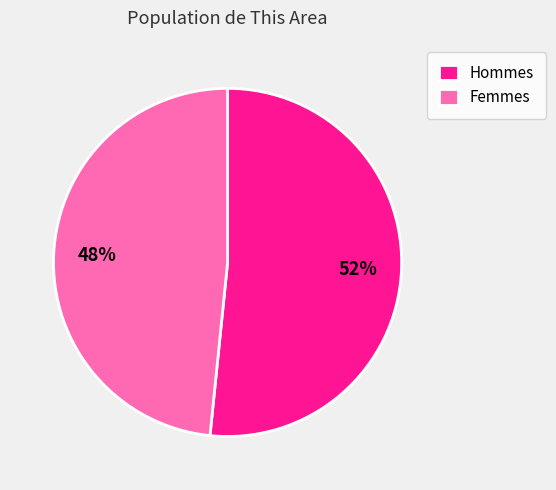

Does any single category account for the majority?

Yes